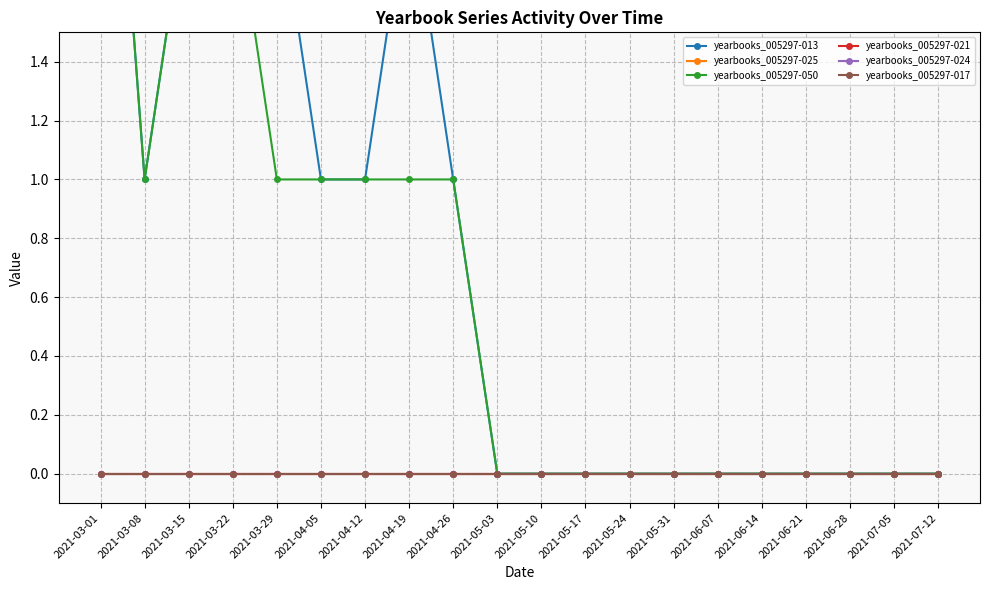

Reading left to right, list all the values displayed in this chart.

yearbooks_005297-013: 3	1	2	2	2	1	1	2	1	0	0	0	0	0	0	0	0	0	0	0
yearbooks_005297-025: 0	0	0	0	0	0	0	0	0	0	0	0	0	0	0	0	0	0	0	0
yearbooks_005297-050: 3	1	2	2	1	1	1	1	1	0	0	0	0	0	0	0	0	0	0	0
yearbooks_005297-021: 0	0	0	0	0	0	0	0	0	0	0	0	0	0	0	0	0	0	0	0
yearbooks_005297-024: 0	0	0	0	0	0	0	0	0	0	0	0	0	0	0	0	0	0	0	0
yearbooks_005297-017: 0	0	0	0	0	0	0	0	0	0	0	0	0	0	0	0	0	0	0	0